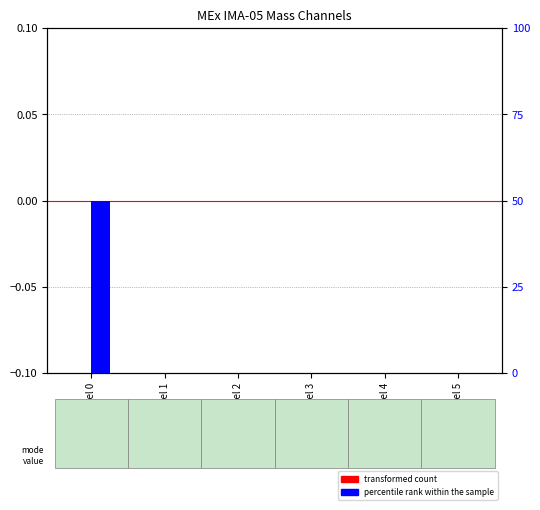

How many values in percentile rank within the sample are above zero?

1